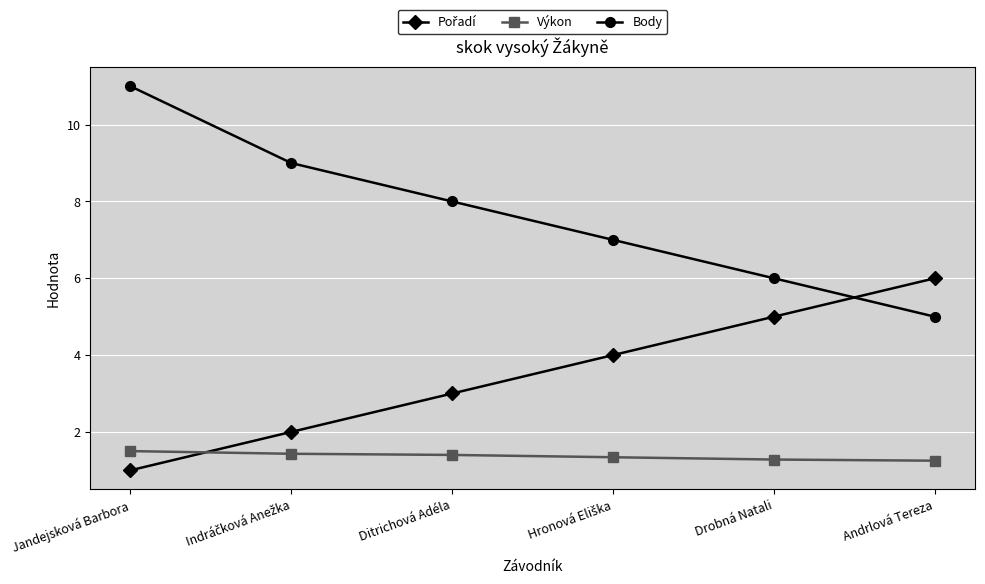

What is the difference between the second highest and second lowest values in the Body series?

3.0